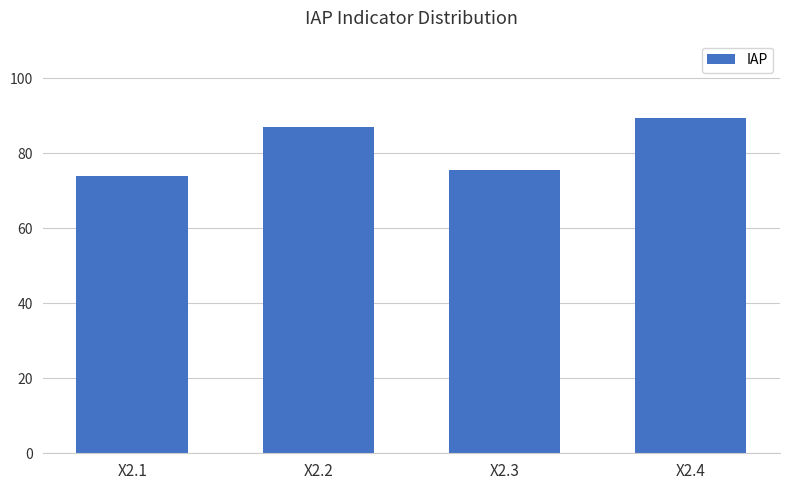

Is it true that the value at X2.3 is 75.6?

True